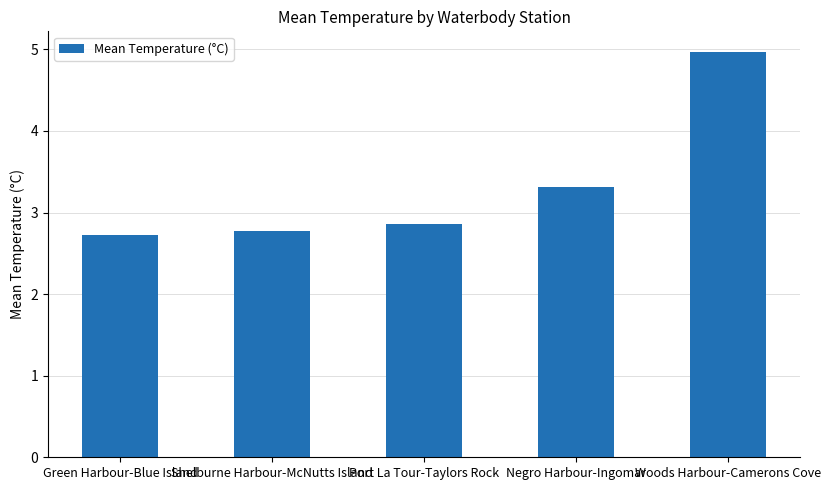

Rank the categories by value from lowest to highest.

Green Harbour-Blue Island, Shelburne Harbour-McNutts Island, Port La Tour-Taylors Rock, Negro Harbour-Ingomar, Woods Harbour-Camerons Cove